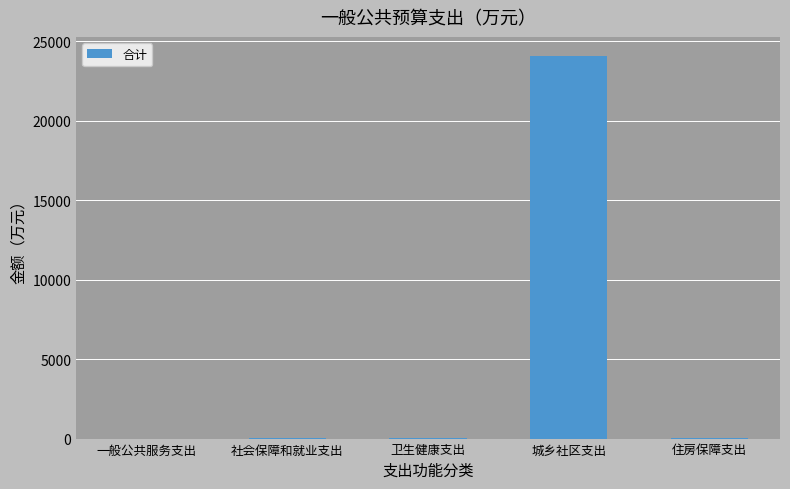

How many series are shown in this chart?

1